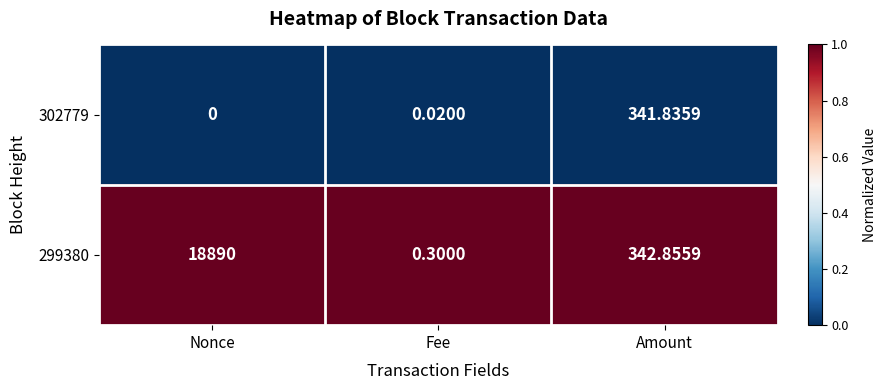

Which series has the largest total across all categories?

299380